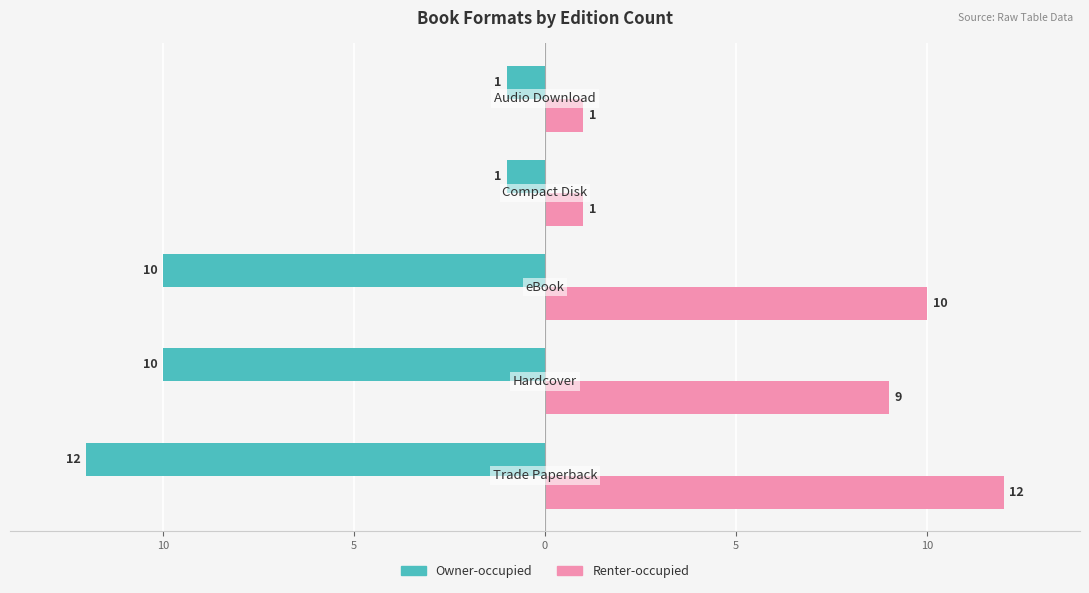

What are all the series names shown in the legend?

Owner-occupied, Renter-occupied